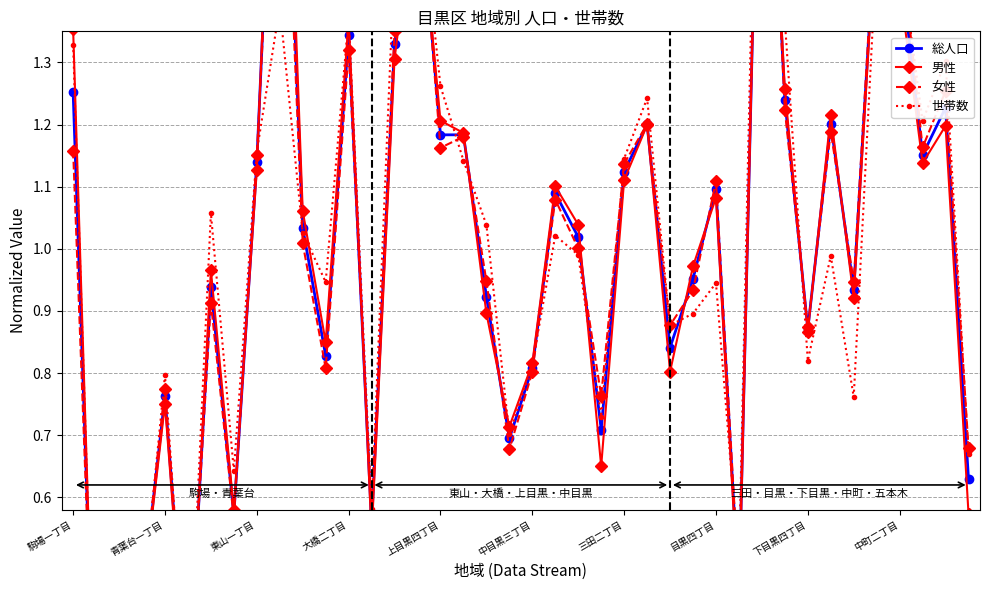

How many distinct data groups are displayed?

4